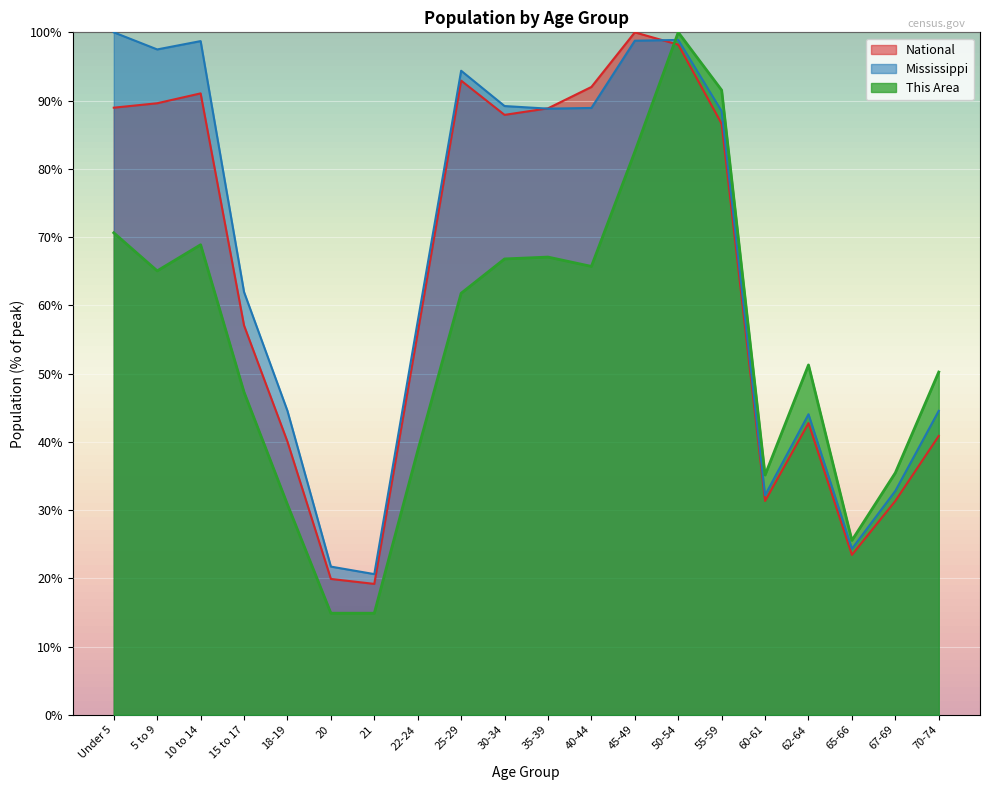

How many lines are shown in the chart?

3